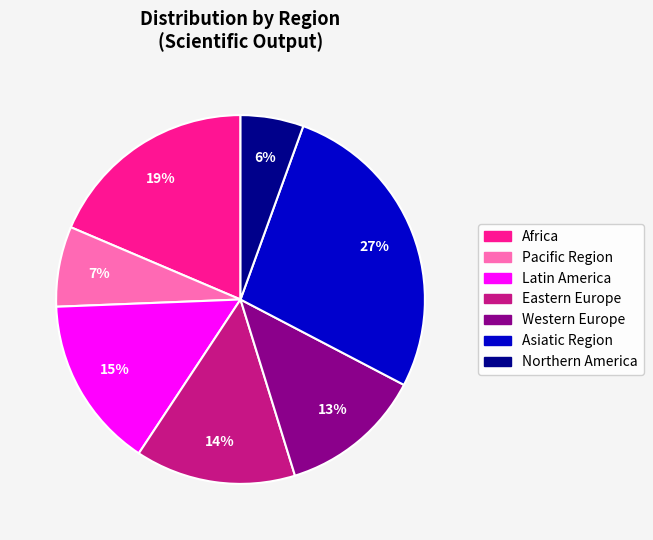

What is the smallest slice in the pie chart?

Northern America